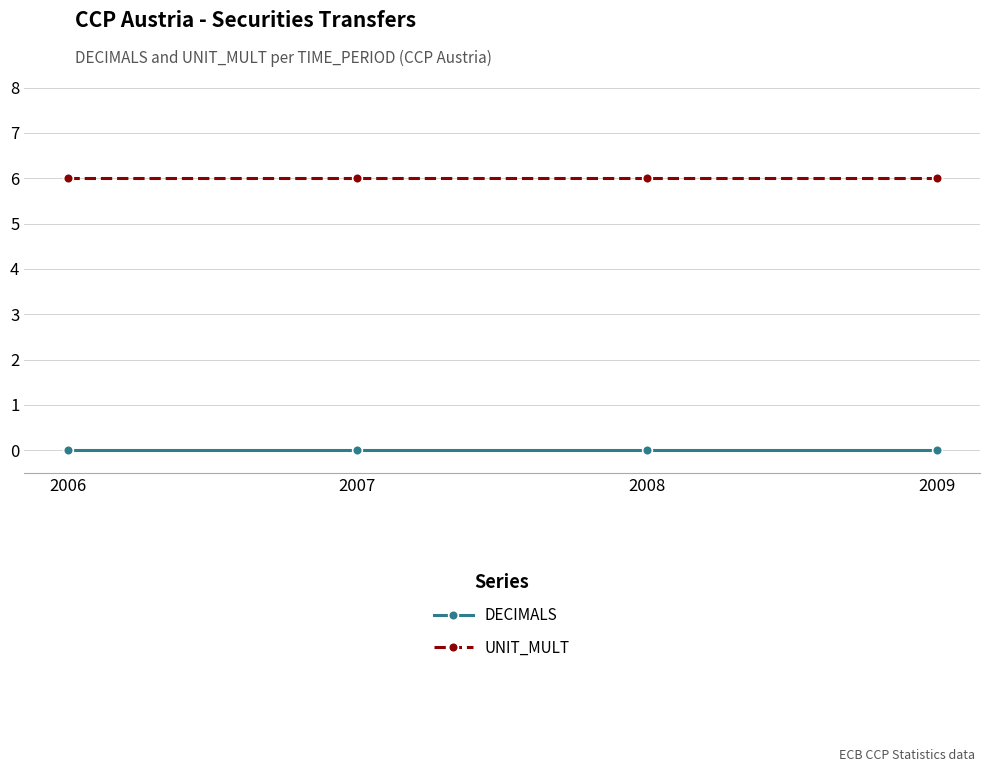

At how many categories does at least one series exceed 4?

4